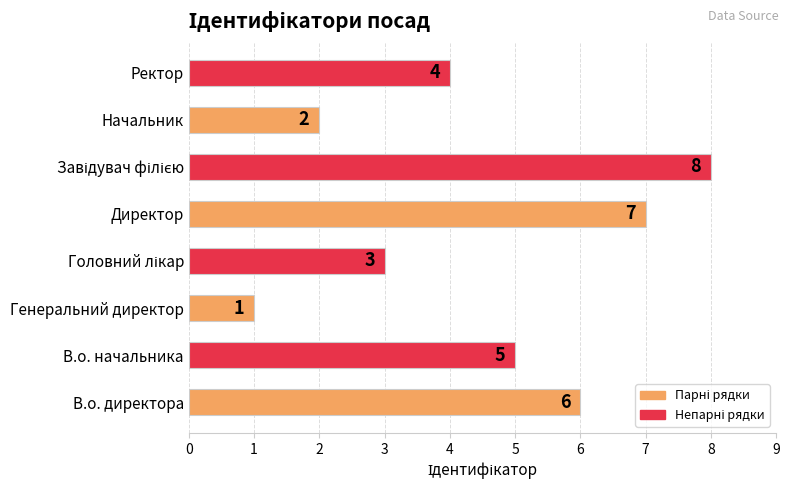

What is the change in value from Начальник to Ректор?

+2